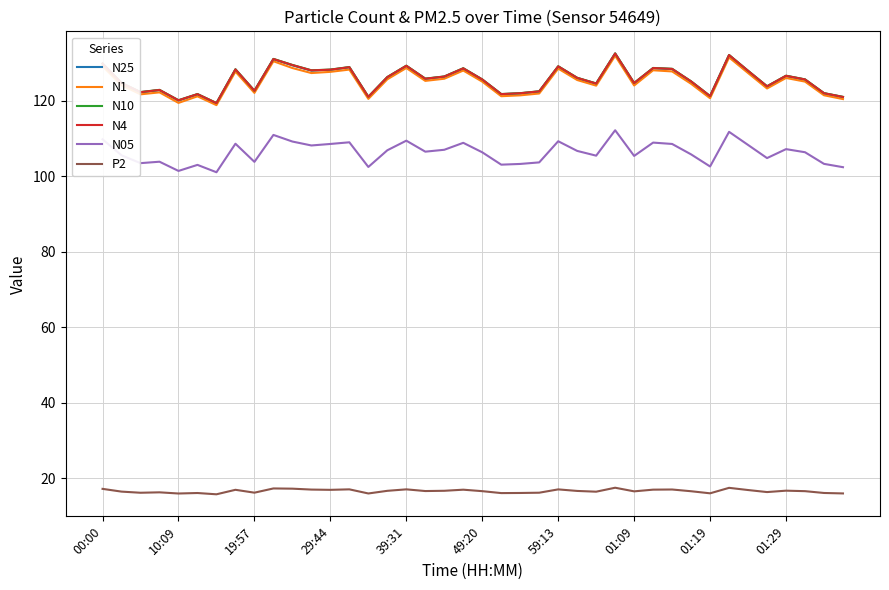

What is the greatest value displayed?

132.5